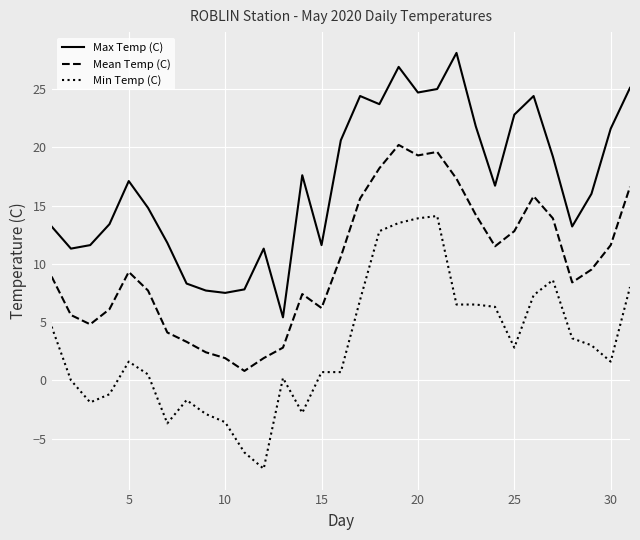

True or false: Min Temp (C) and Max Temp (C) cross at least once.

False